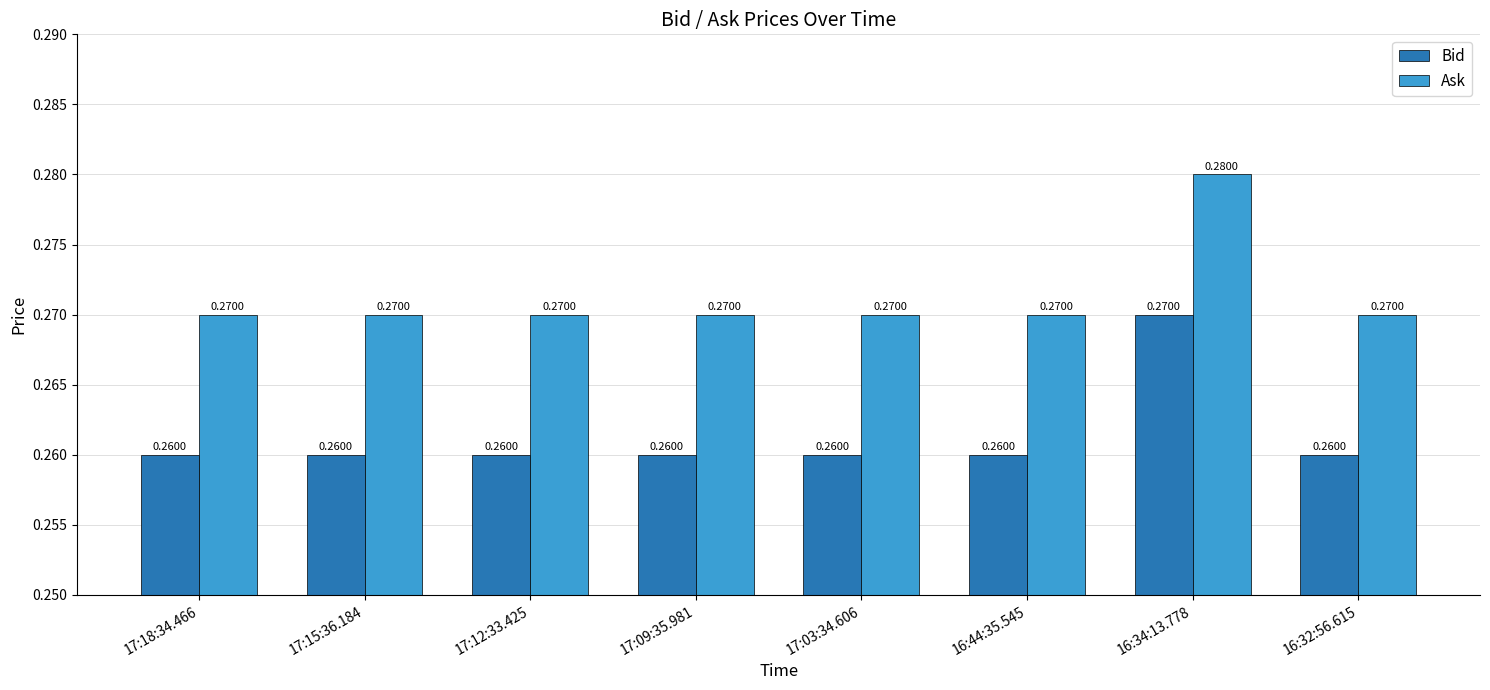

At 16:32:56.615, list the series in order from smallest to largest.

Bid, Ask